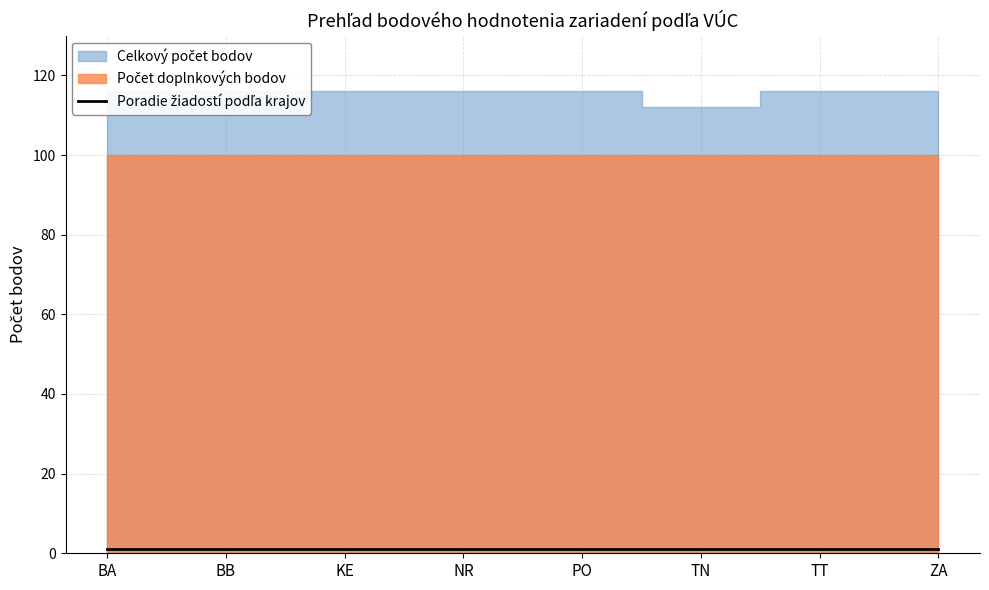

Which category has the highest value across all series?

BA